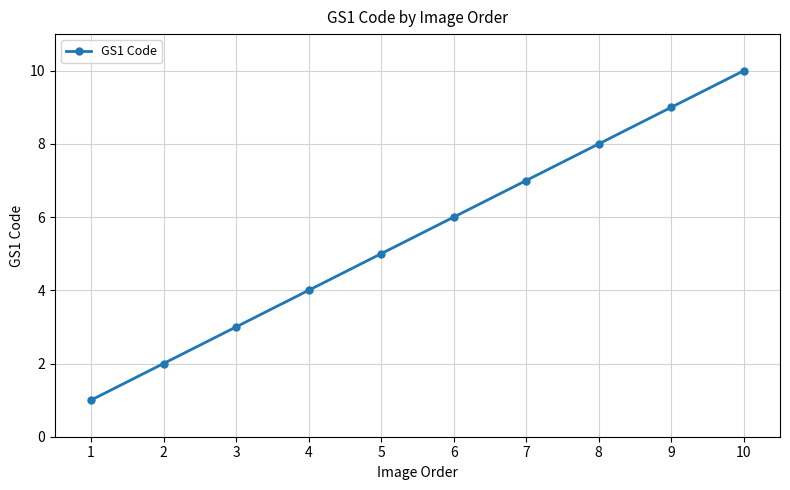

Does the chart display data point markers on the line(s)?

Yes